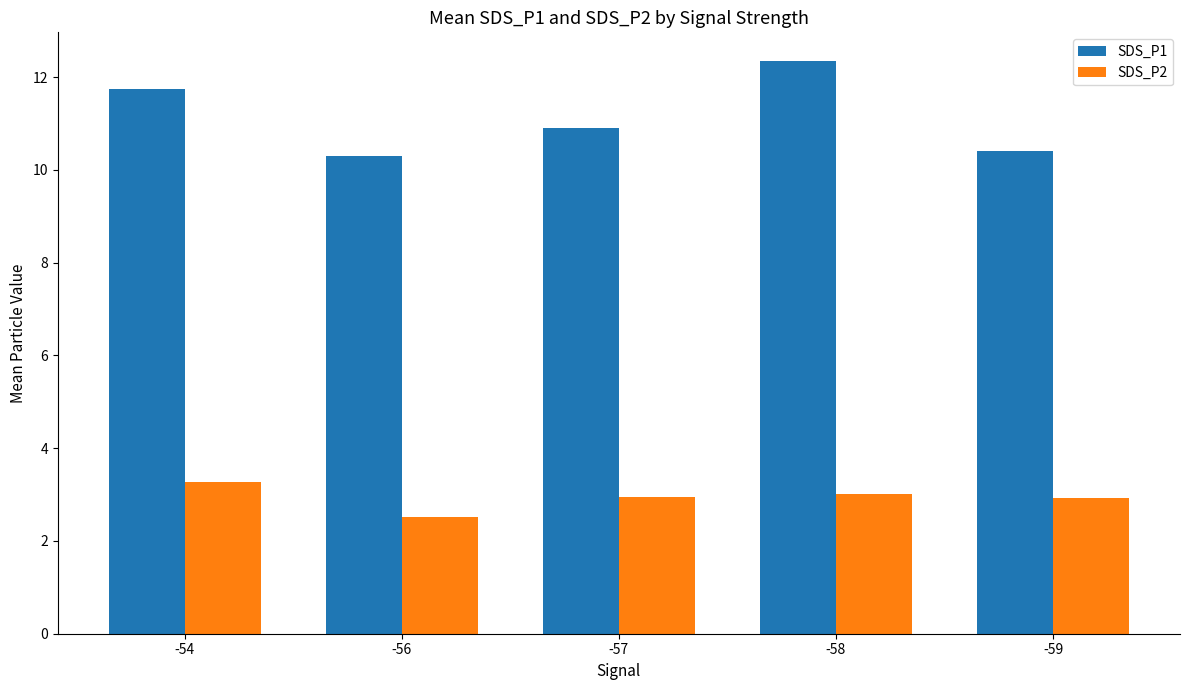

At which label does SDS_P2 reach its minimum?

-56